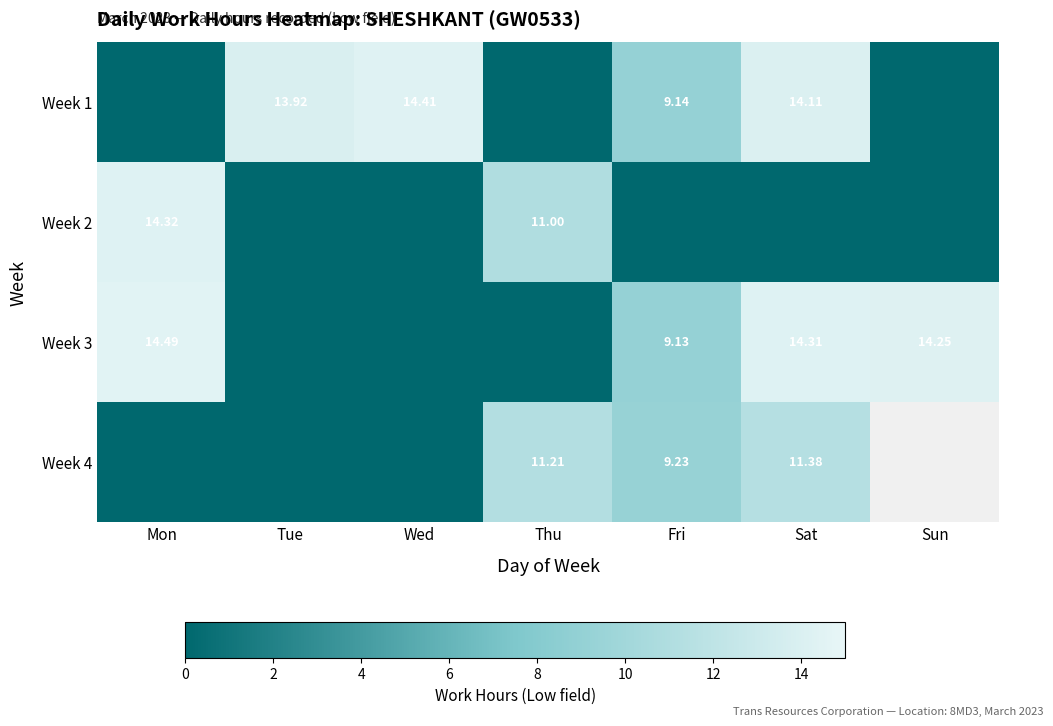

The Week 1 series shows 24.6 at Wed. True or false?

False